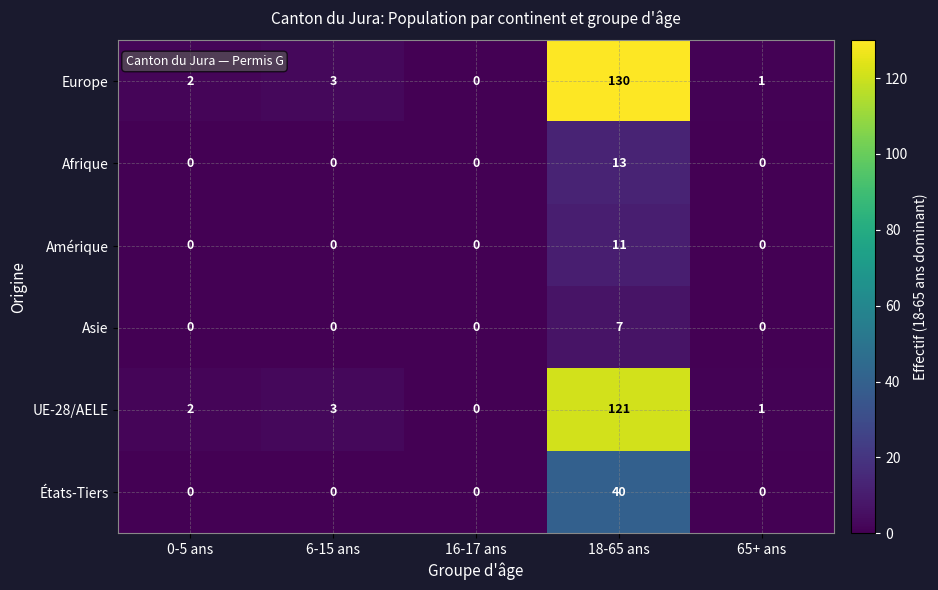

Rank the series by their maximum value, from highest to lowest.

Europe, UE-28/AELE, États-Tiers, Afrique, Amérique, Asie